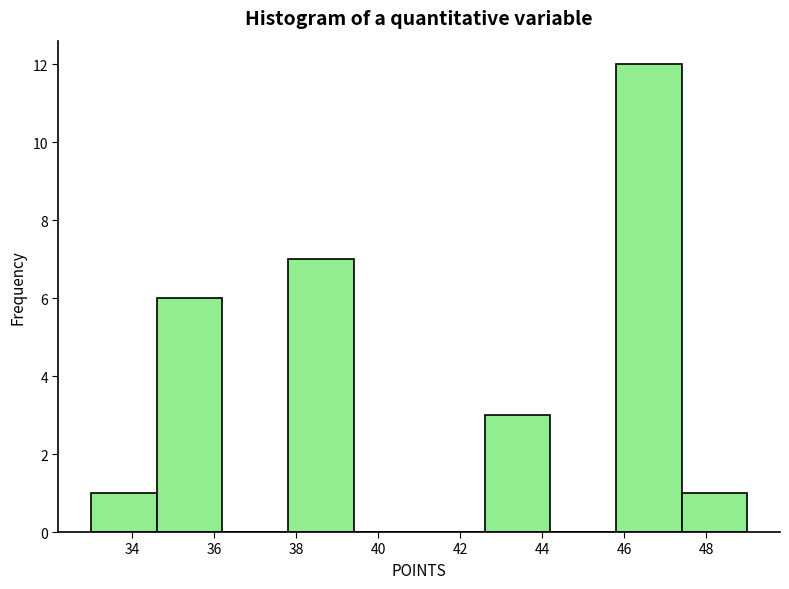

How tall is the bar that spans 42.6 to 44.2 on the x-axis? The values are not printed on the chart, so give them approximately, as read against the axis.

3